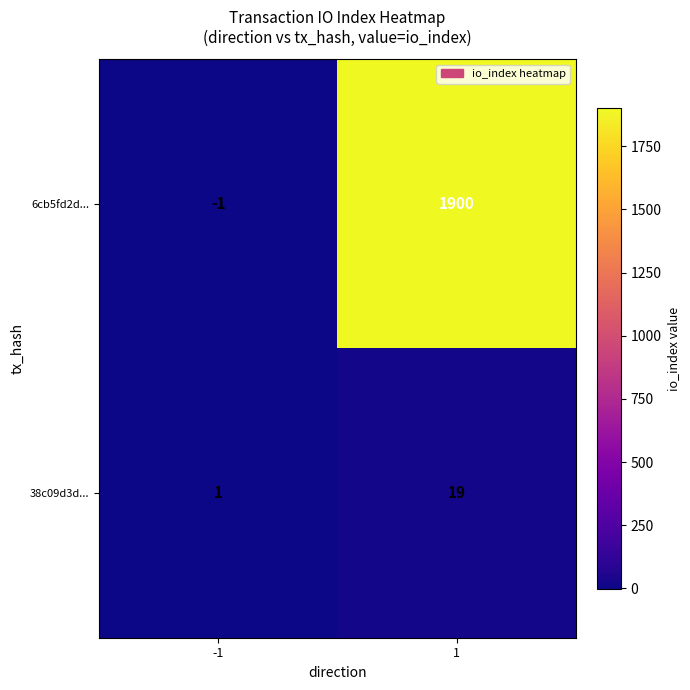

List the series in order of their overall mean, lowest first.

38c09d3d..., 6cb5fd2d...